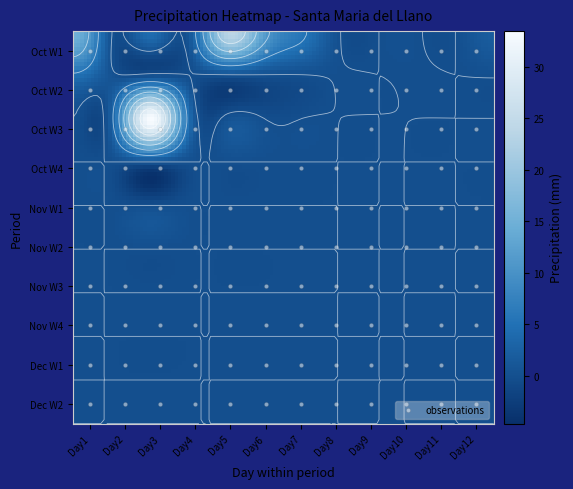

Is the value of 3 at 8 greater than the value of 5 at 2?

No